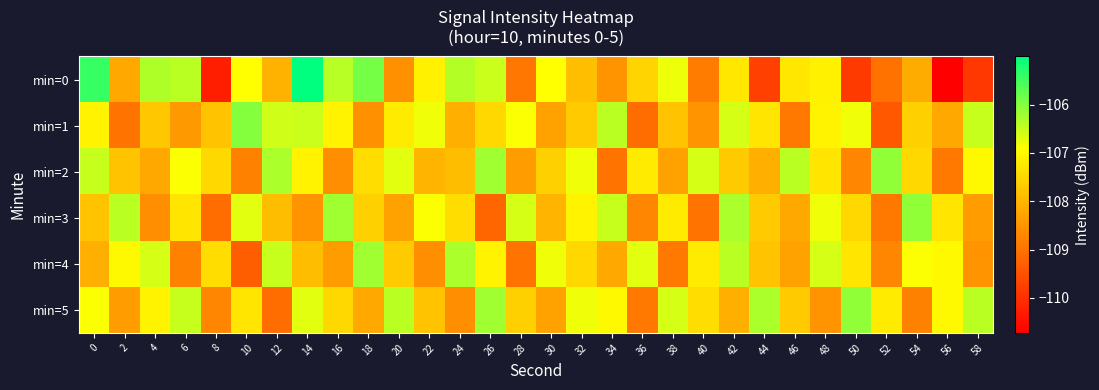

How many categories are shown in the chart?

30